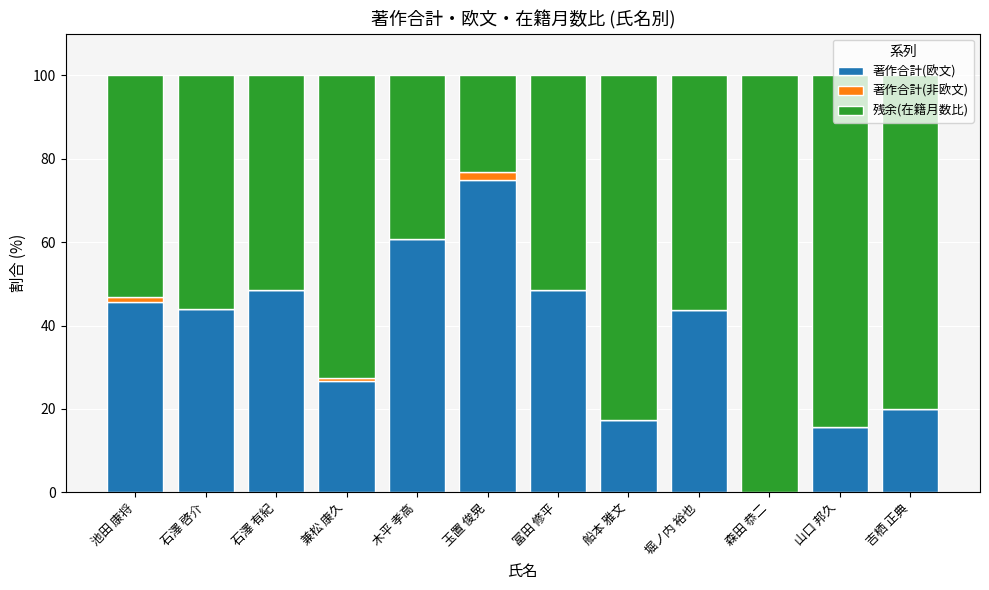

Is it true that 著作合計(欧文) equals 84.9 at 石澤 有紀?

False